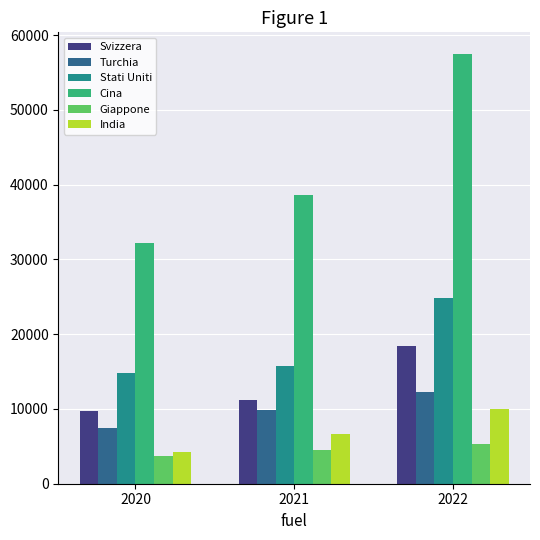

Which series has the largest range (max minus min)?

Cina